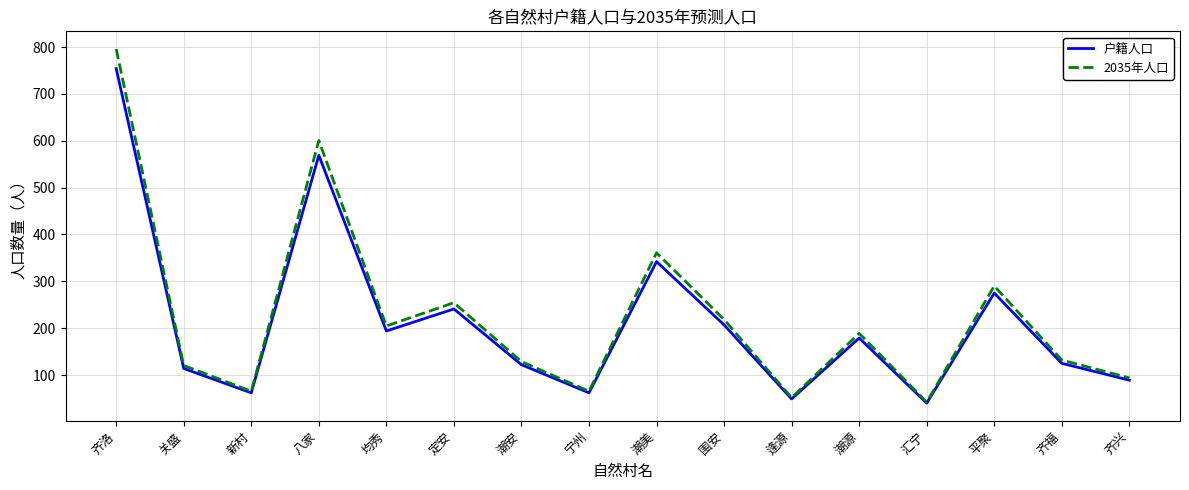

What is the greatest value displayed?

795.8